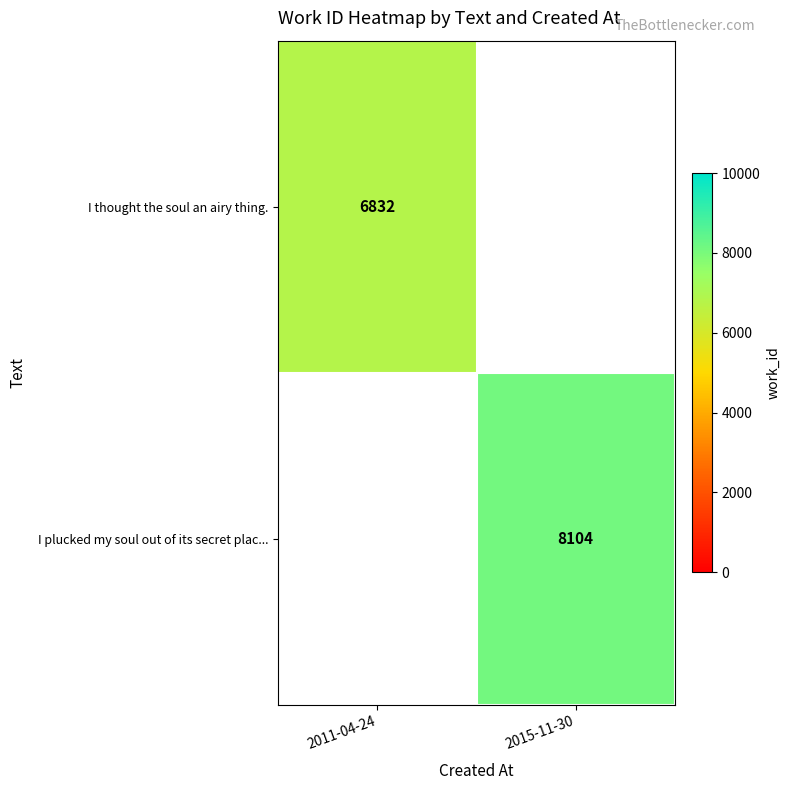

The value of I plucked my soul out of its secret plac... at 2015-11-30 is 8104. True or false?

True